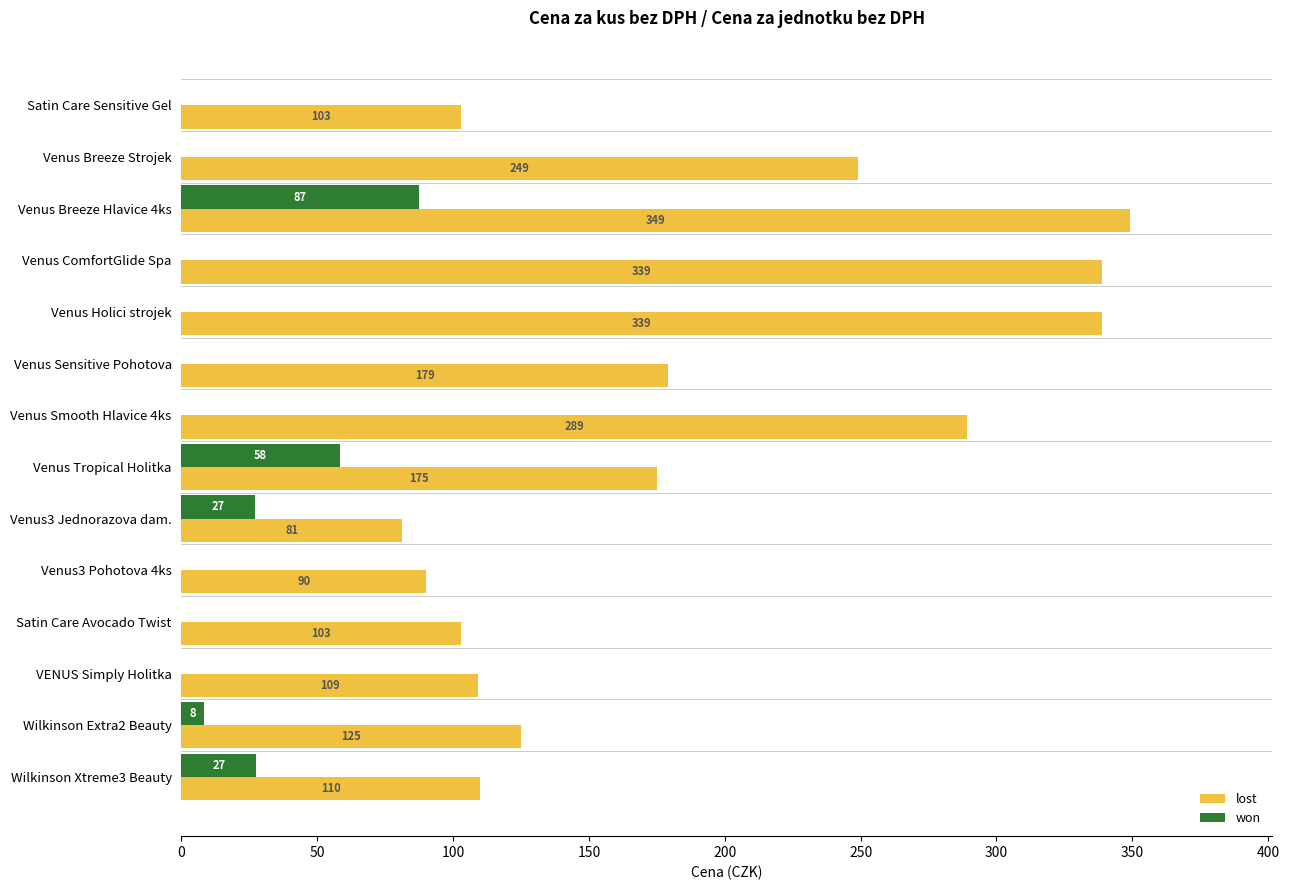

Is it true that lost equals 552.8 at Venus ComfortGlide Spa?

False